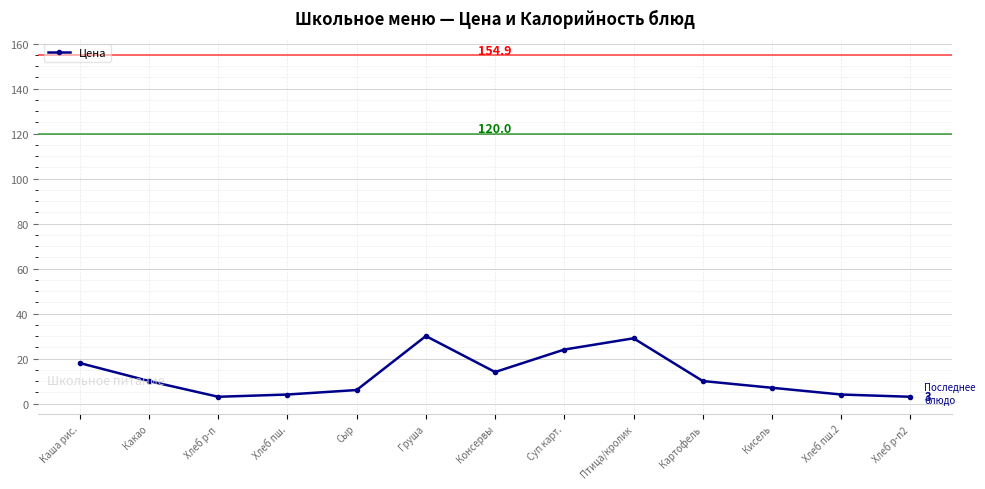

Reading left to right, transcribe all the data shown in this chart.

18	10	3	4	6	30	14	24	29	10	7	4	3